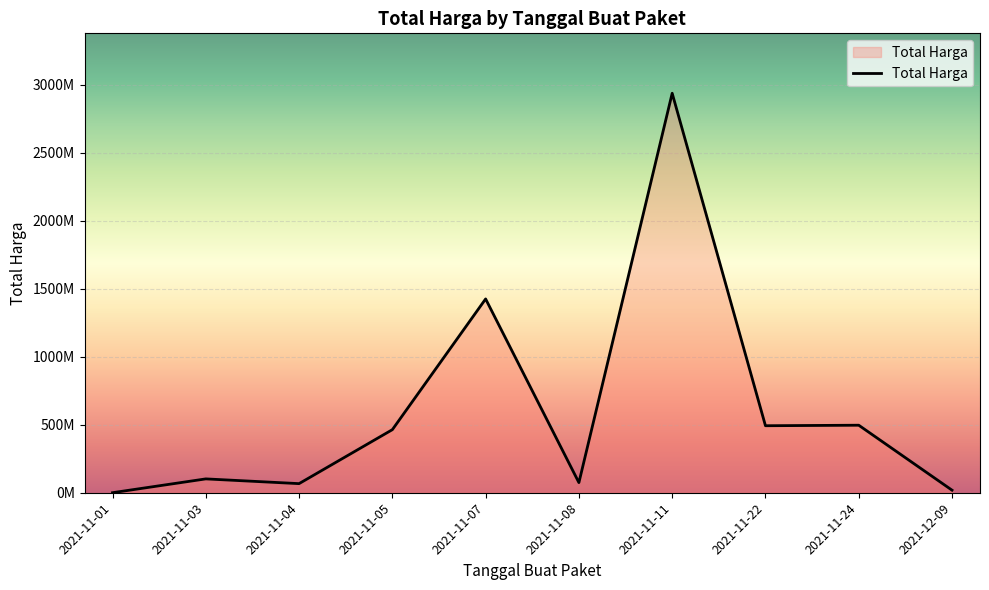

Does the chart display data point markers on the line(s)?

No